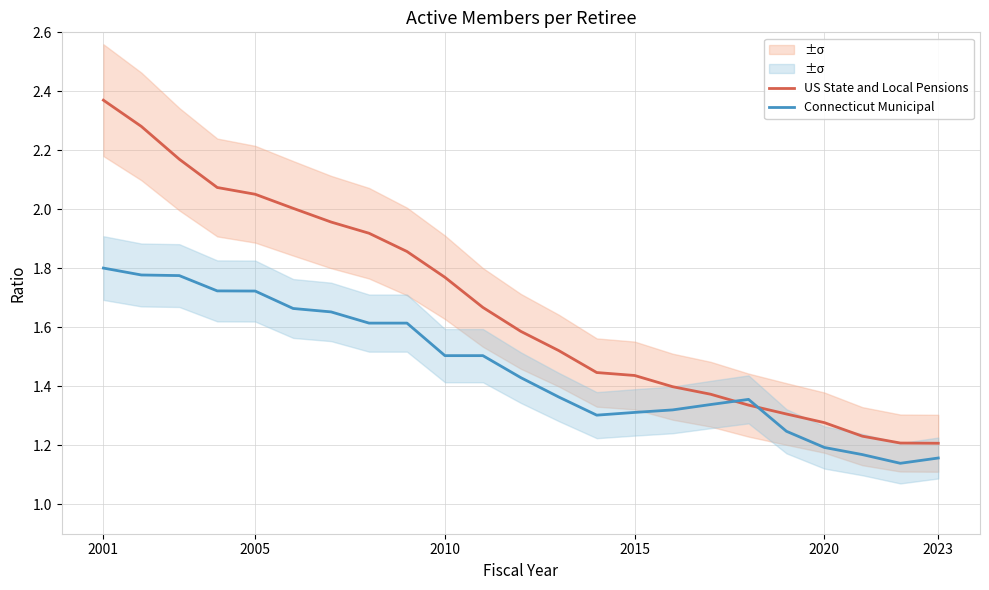

How many intersections are there between Connecticut Municipal and US State and Local Pensions?

2